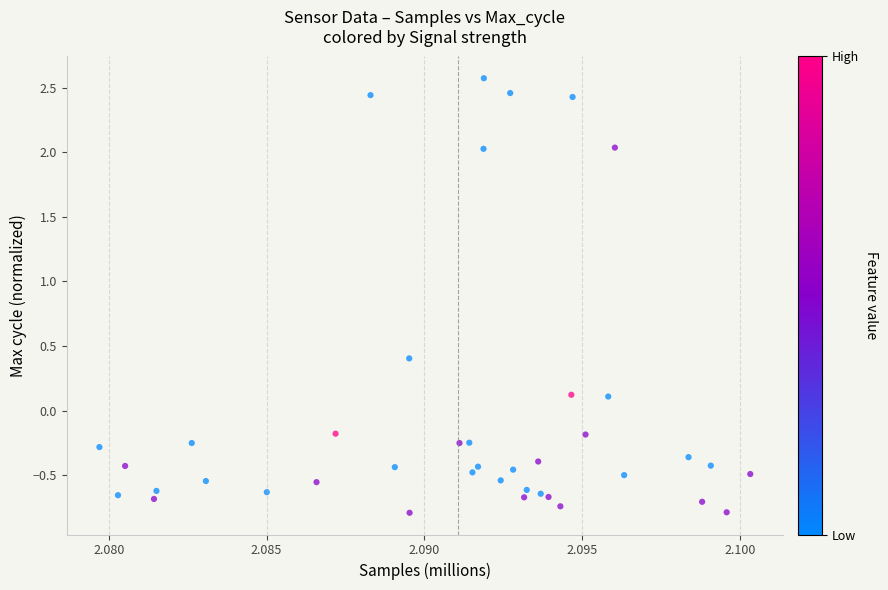

What is the range of Y values (max minus min)?

3.4